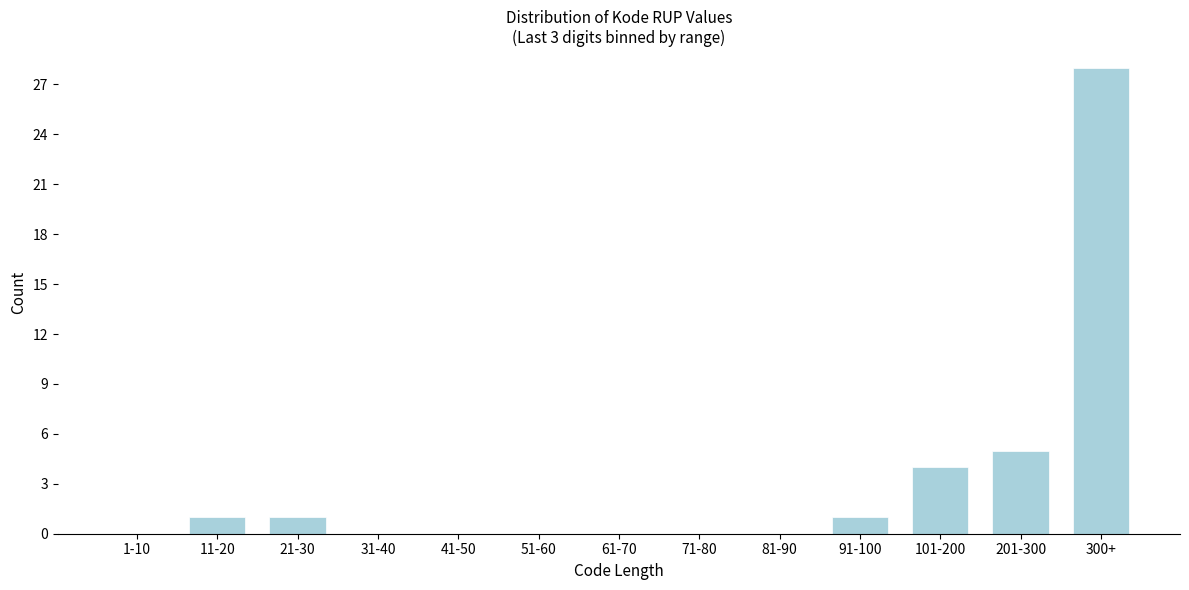

Reading left to right, transcribe all the data shown in this chart.

1-10=0	11-20=1	21-30=1	31-40=0	41-50=0	51-60=0	61-70=0	71-80=0	81-90=0	91-100=1	101-200=4	201-300=5	300+=28